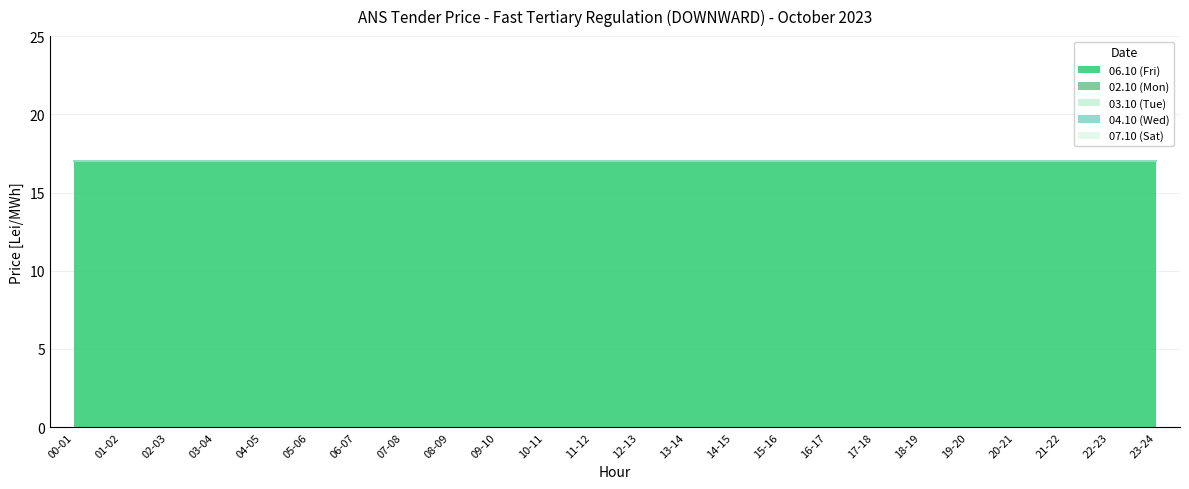

How many distinct data groups are displayed?

5